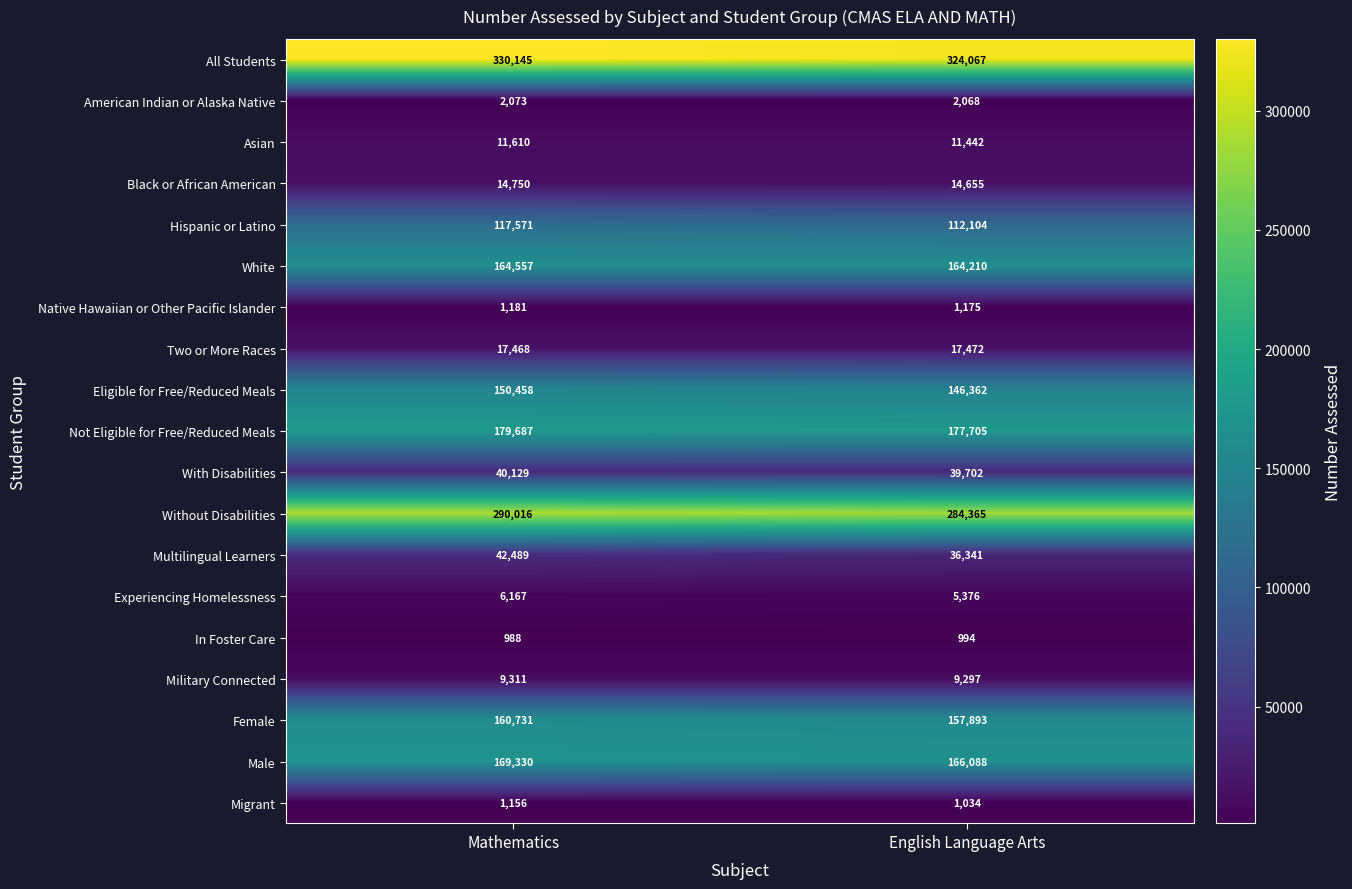

True or false: With Disabilities has a value of 55430 at Mathematics.

False